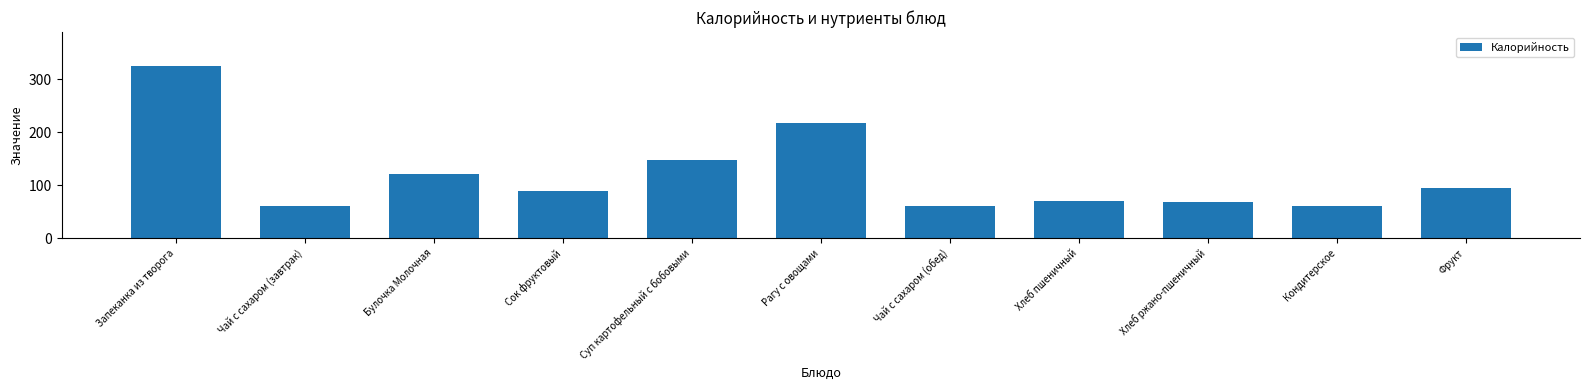

Does the chart contain stacked bars?

No